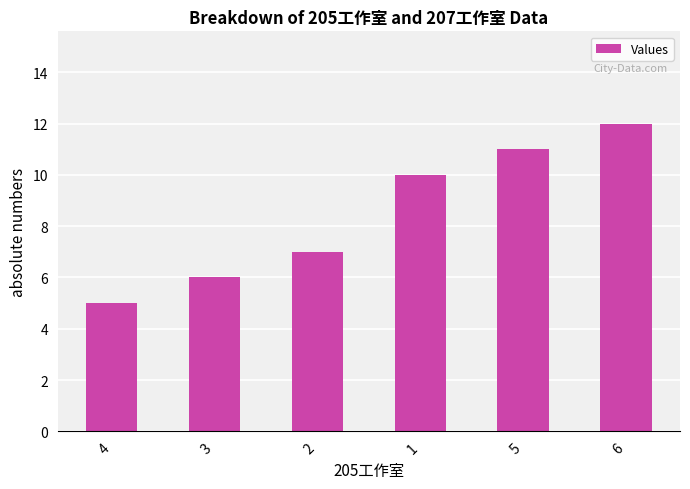

Rank the categories by value from lowest to highest.

4, 3, 2, 1, 5, 6